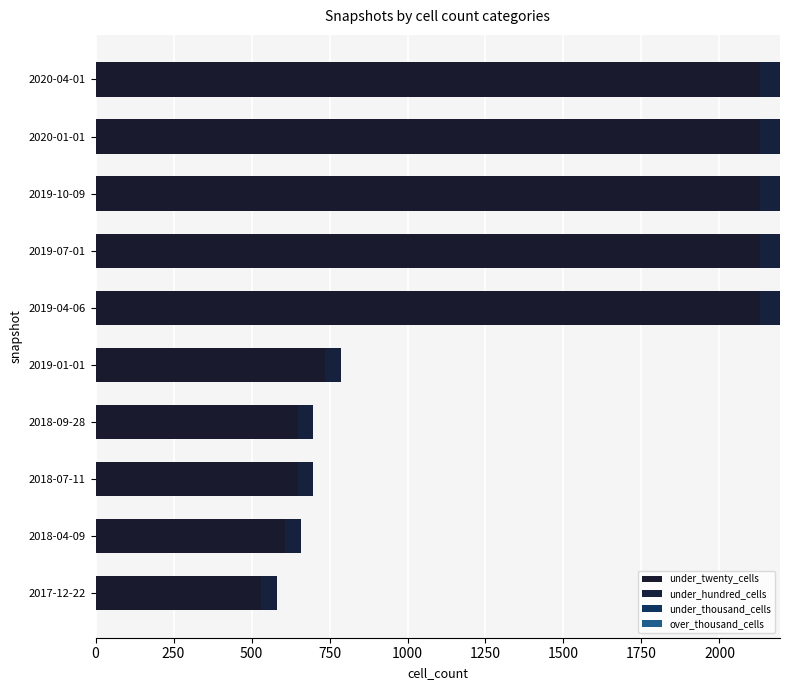

How many series are shown in this chart?

2